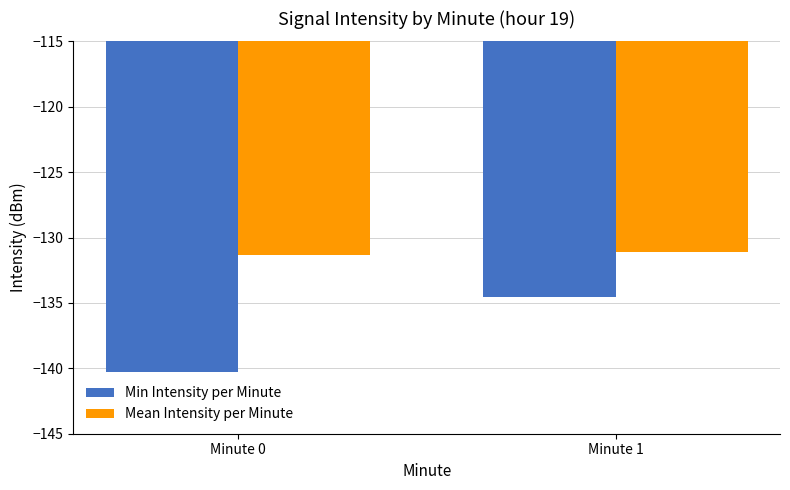

Is the value of Mean Intensity per Minute at Minute 0 greater than the value of Min Intensity per Minute at Minute 0?

Yes